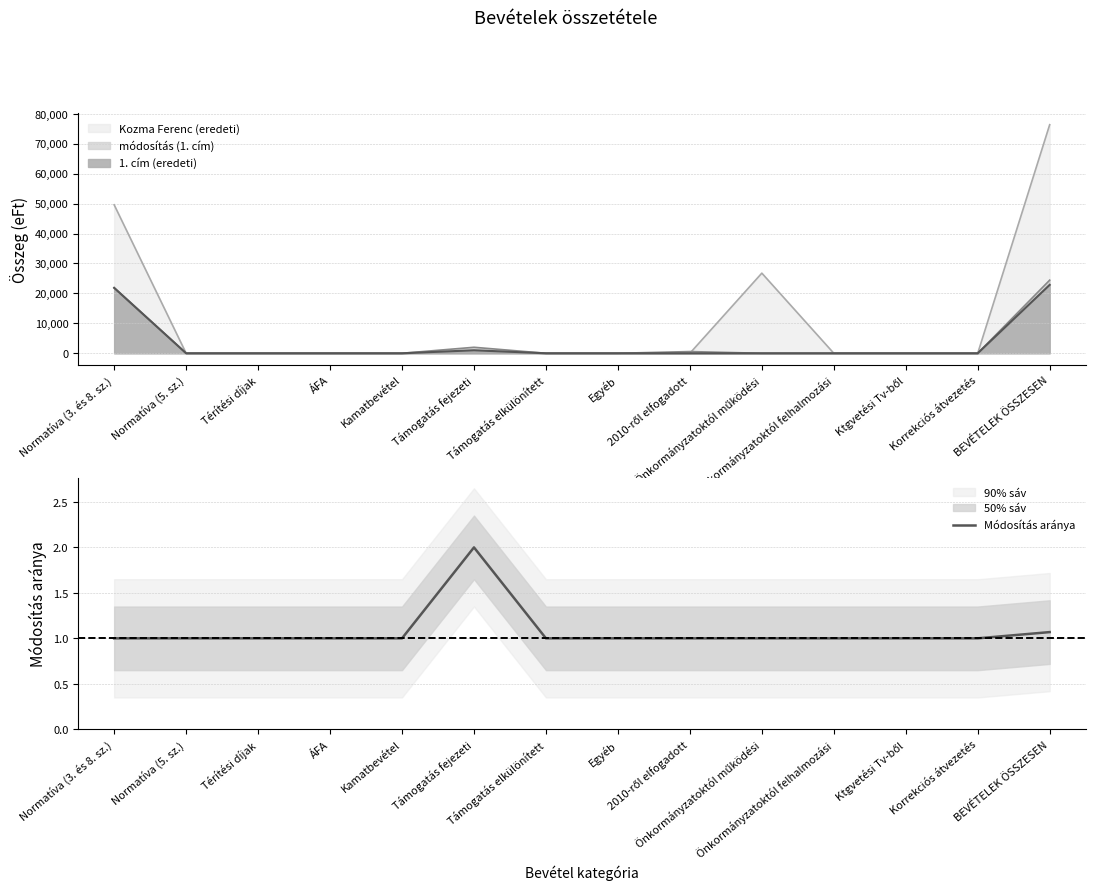

True or false: there are more than 0 points higher than both neighbors.

True